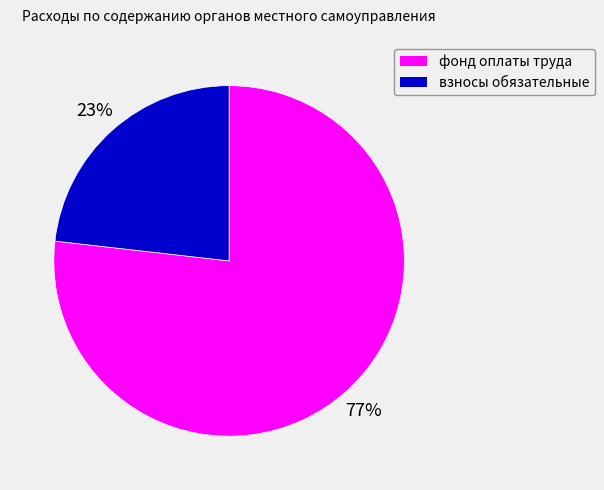

To the nearest percent, what is the average slice percentage?

50%